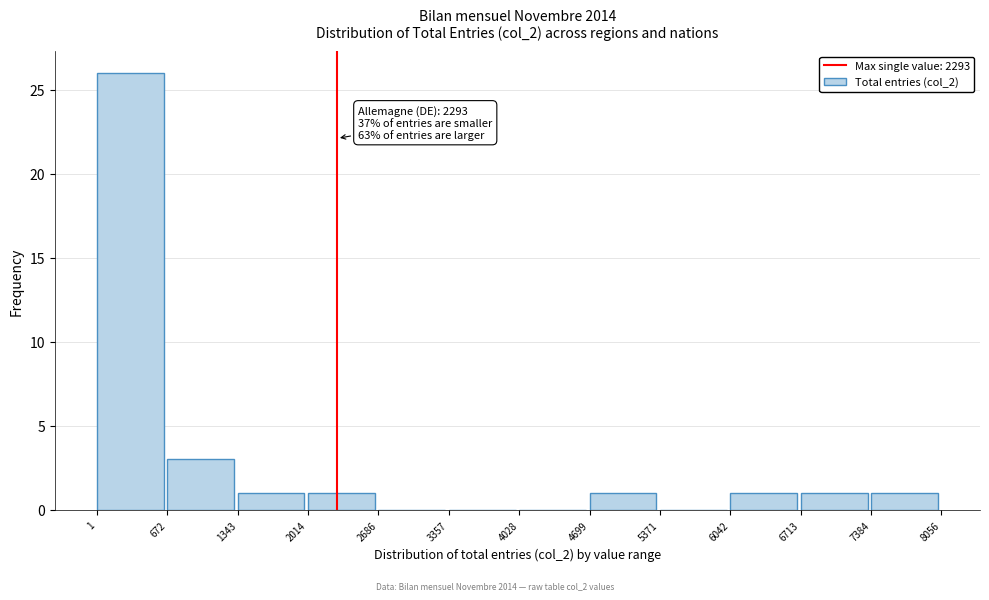

Over which range of the x-axis is the bar tallest?

1 to 672